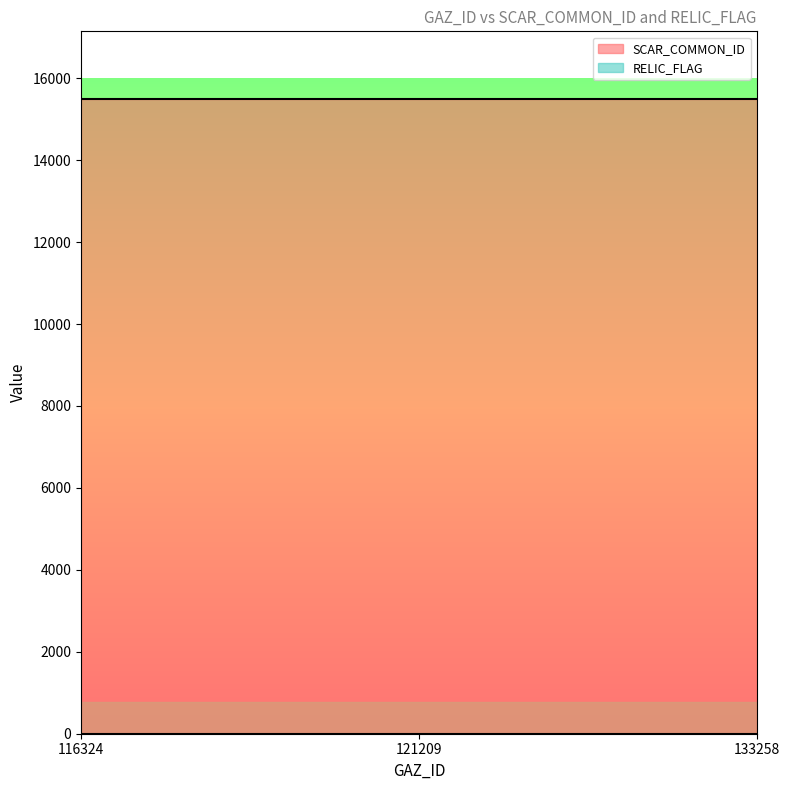

Reading left to right, list all the values displayed in this chart.

SCAR_COMMON_ID: 15495	15495	15495
RELIC_FLAG: 0	0	0